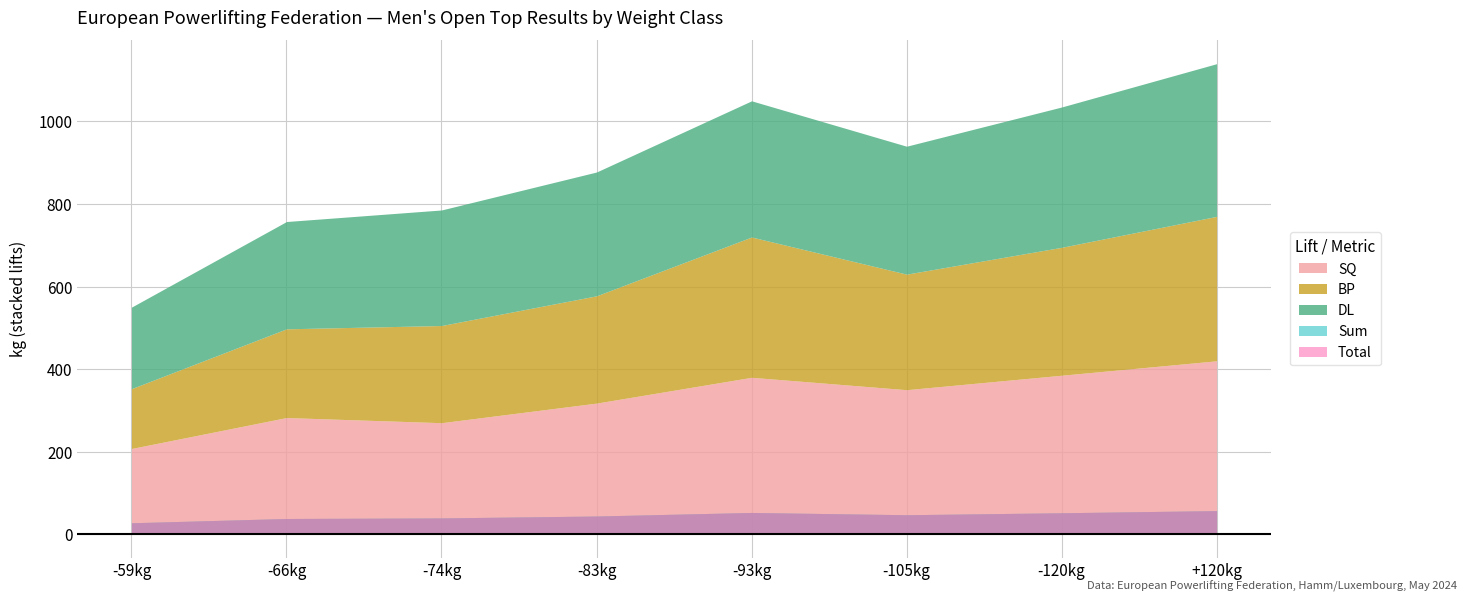

True or false: Sum has a value of 1035.0 at -120kg.

True